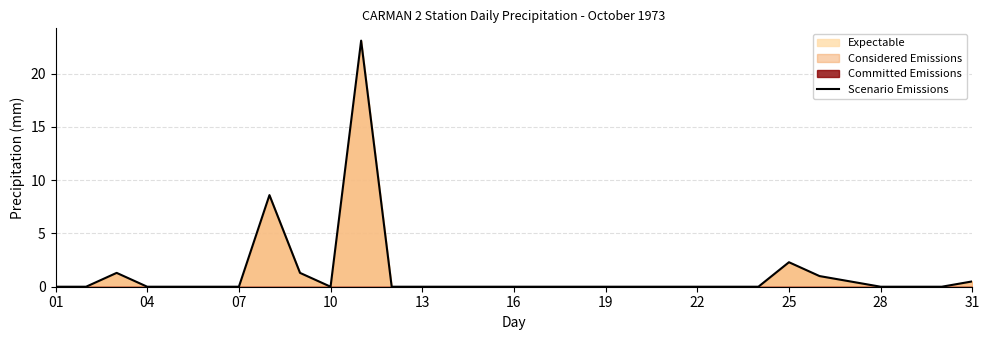

The value of Scenario Emissions at 22 is 7.3. True or false?

False